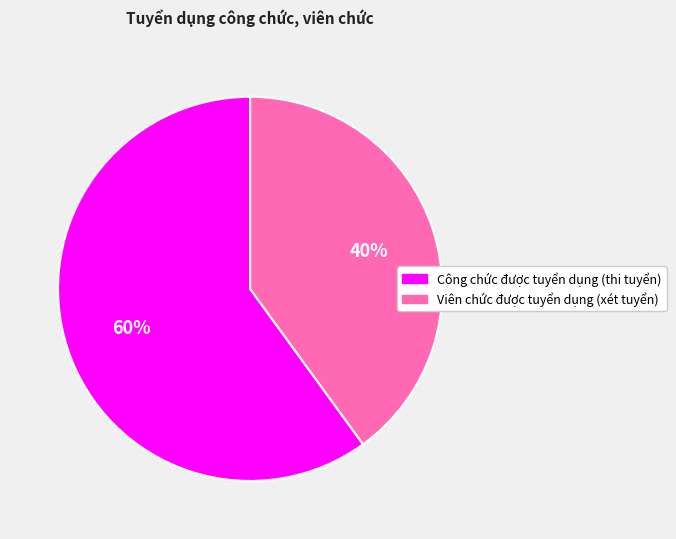

Which slice is the largest?

Công chức được tuyển dụng (thi tuyển)